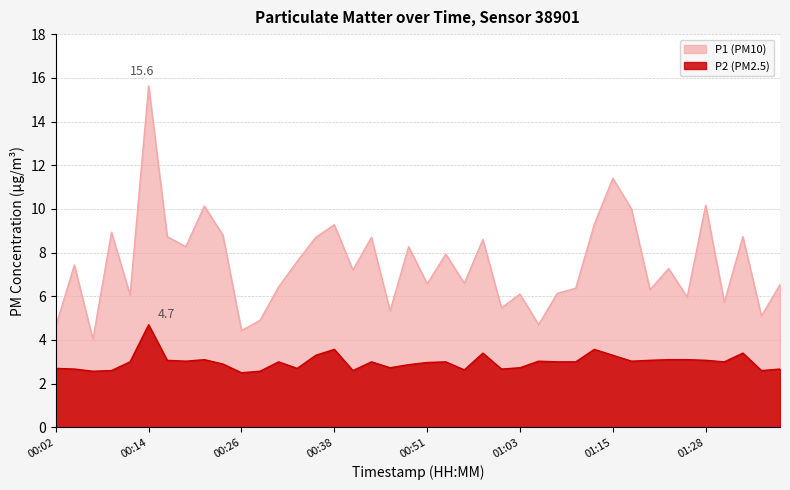

True or false: P2 and P1 cross at least once.

False